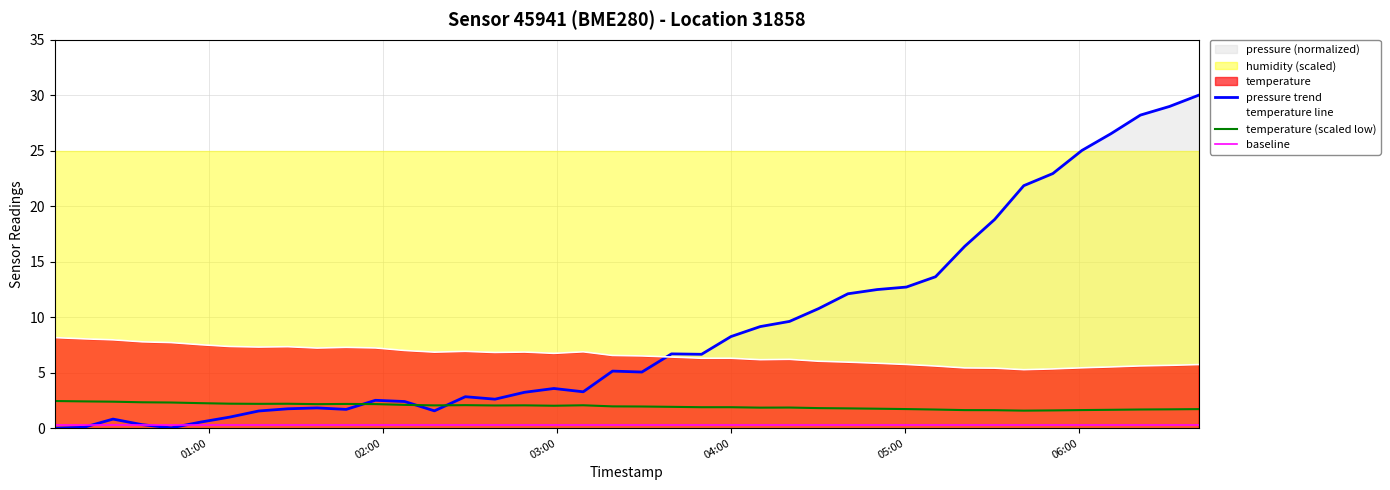

Which series has the largest range (max minus min)?

pressure trend